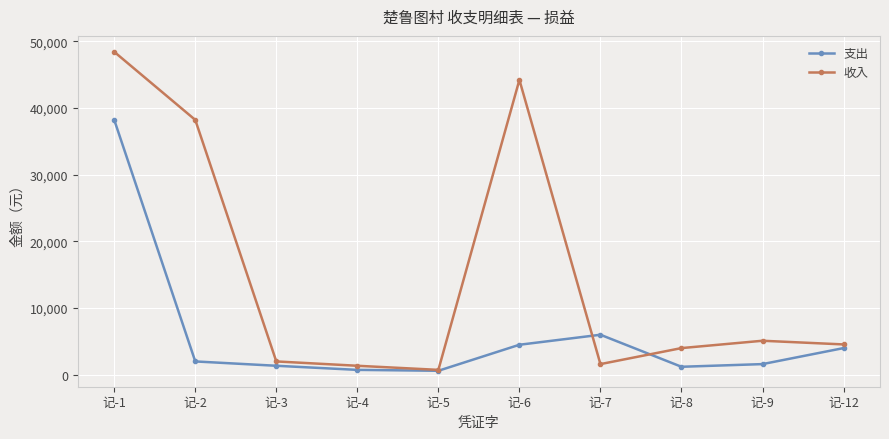

Rank the series at 记-8 from lowest to highest value.

支出, 收入